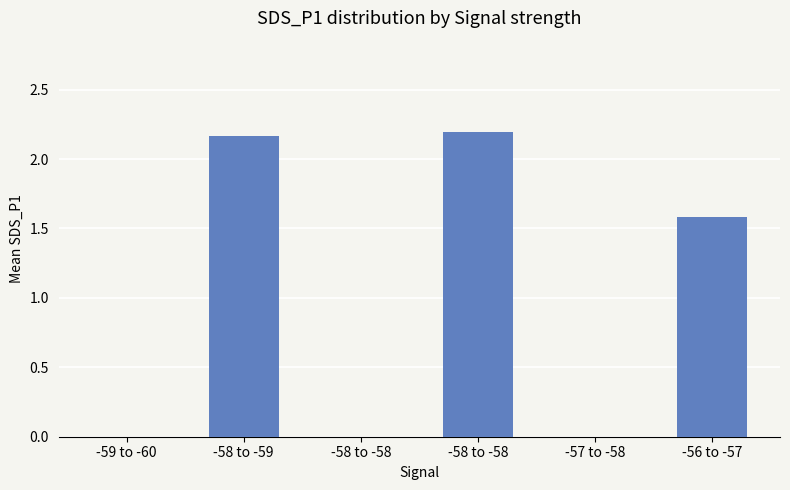

The value at -59 to -60 is -1.5. True or false?

False